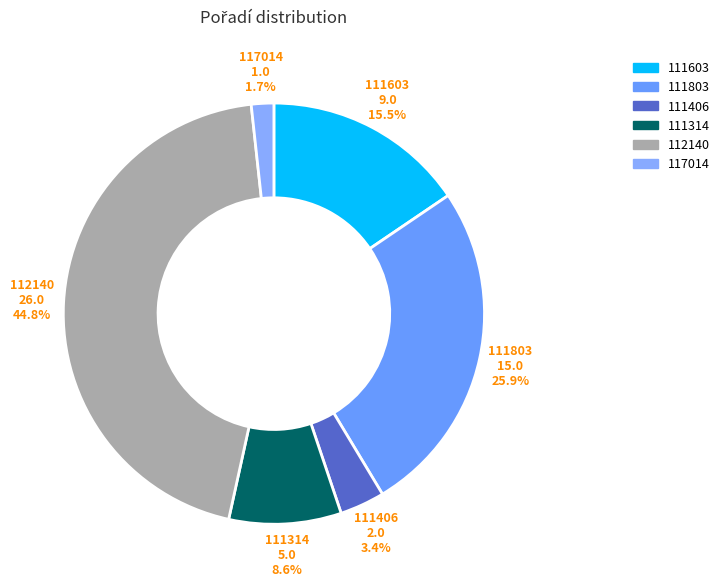

To the nearest percent, what is the combined percentage of 117014 and 111406?

5%